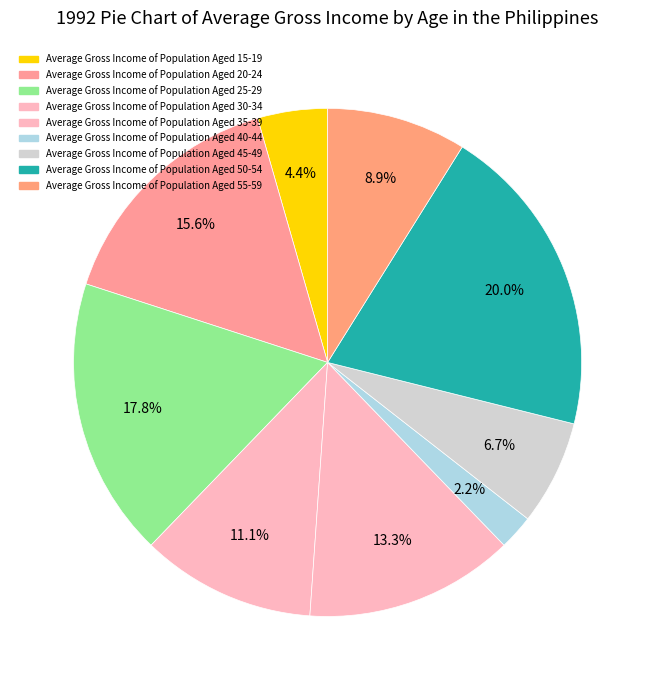

How many slices are in this pie chart?

9